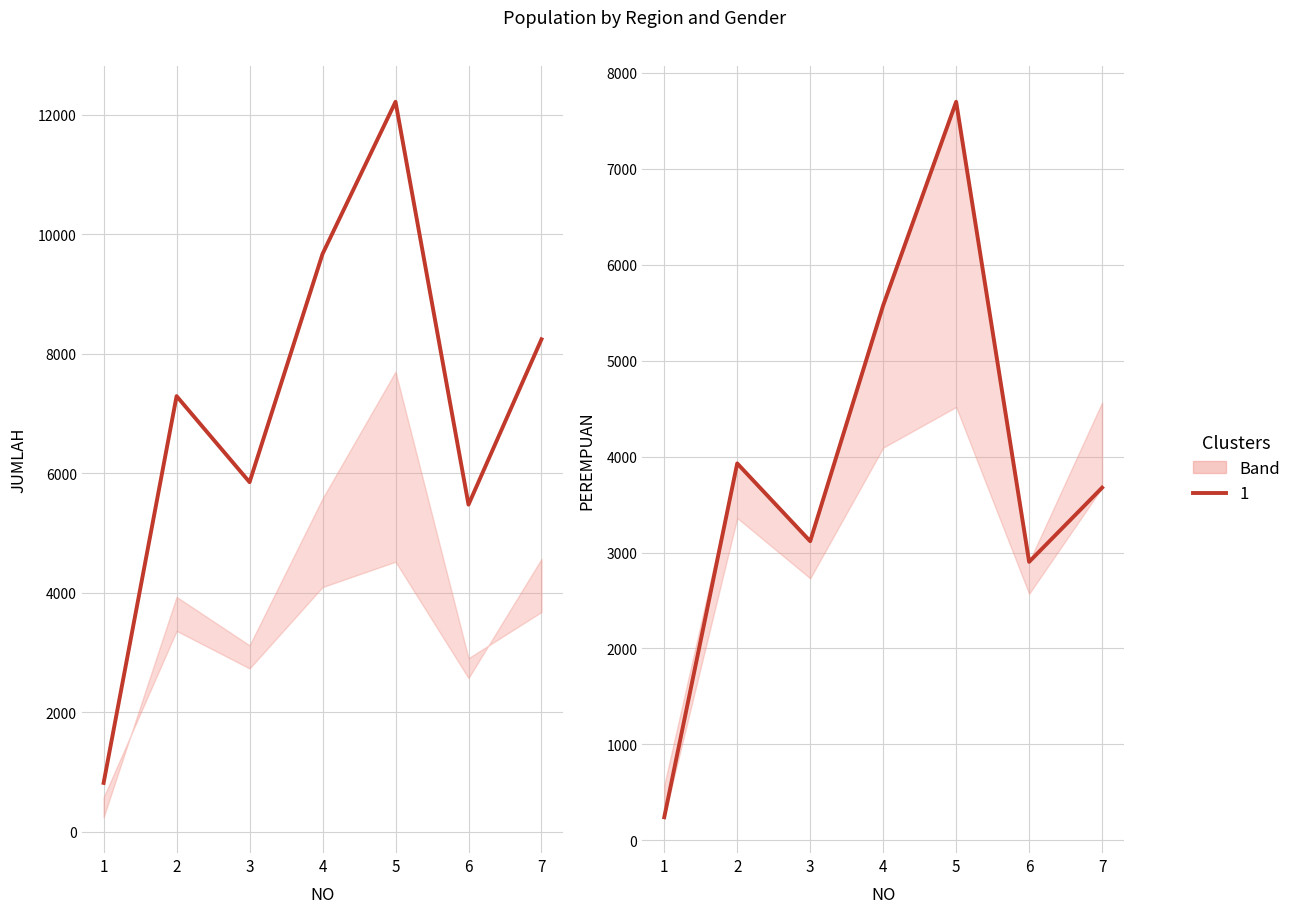

What is the sum of the PEREMPUAN values at 2 and 1?

4170